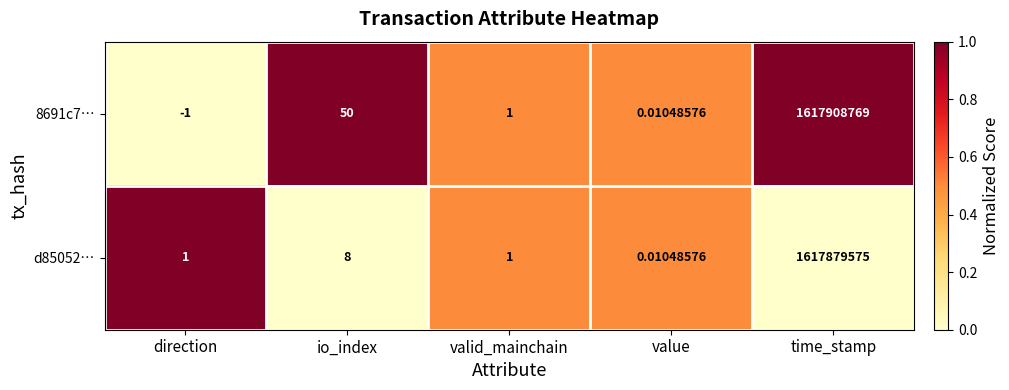

At which category is the sum across all series the highest?

time_stamp